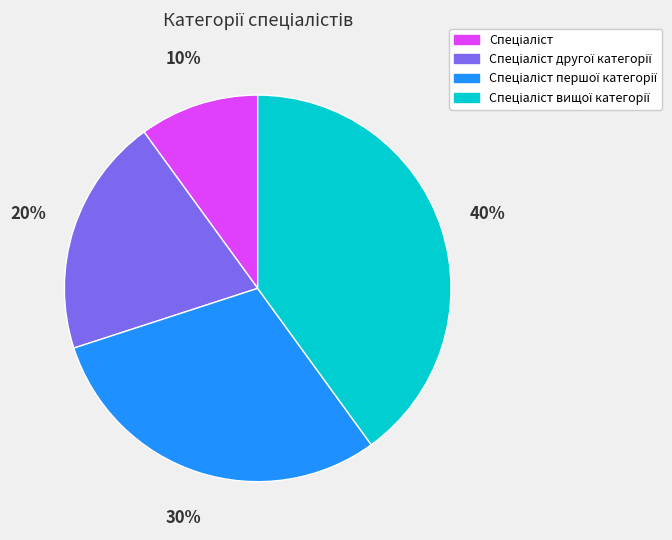

How many slices are in this pie chart?

4